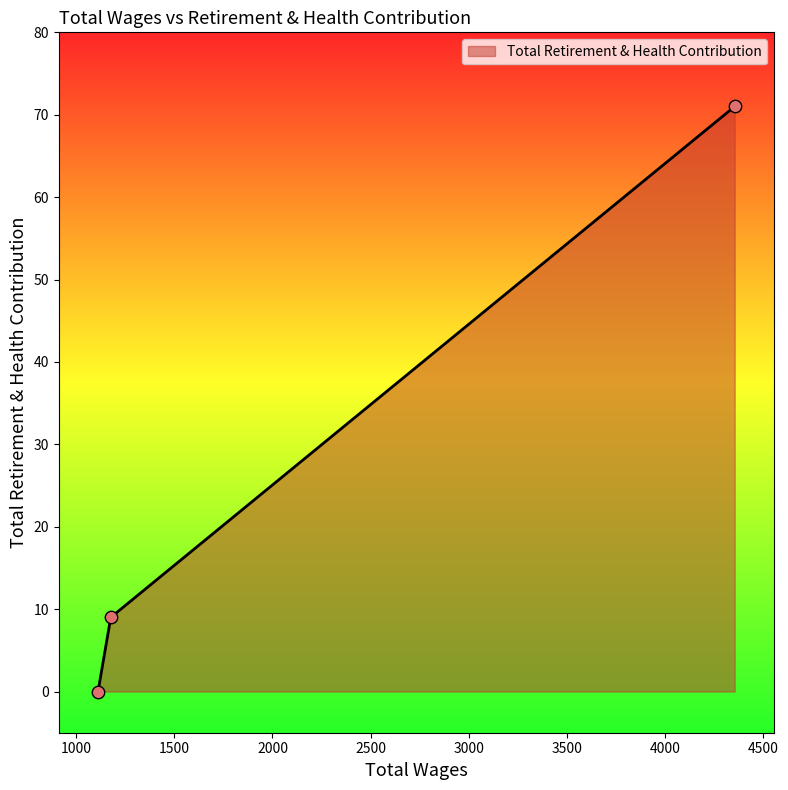

What is the difference between the maximum and minimum values?

71